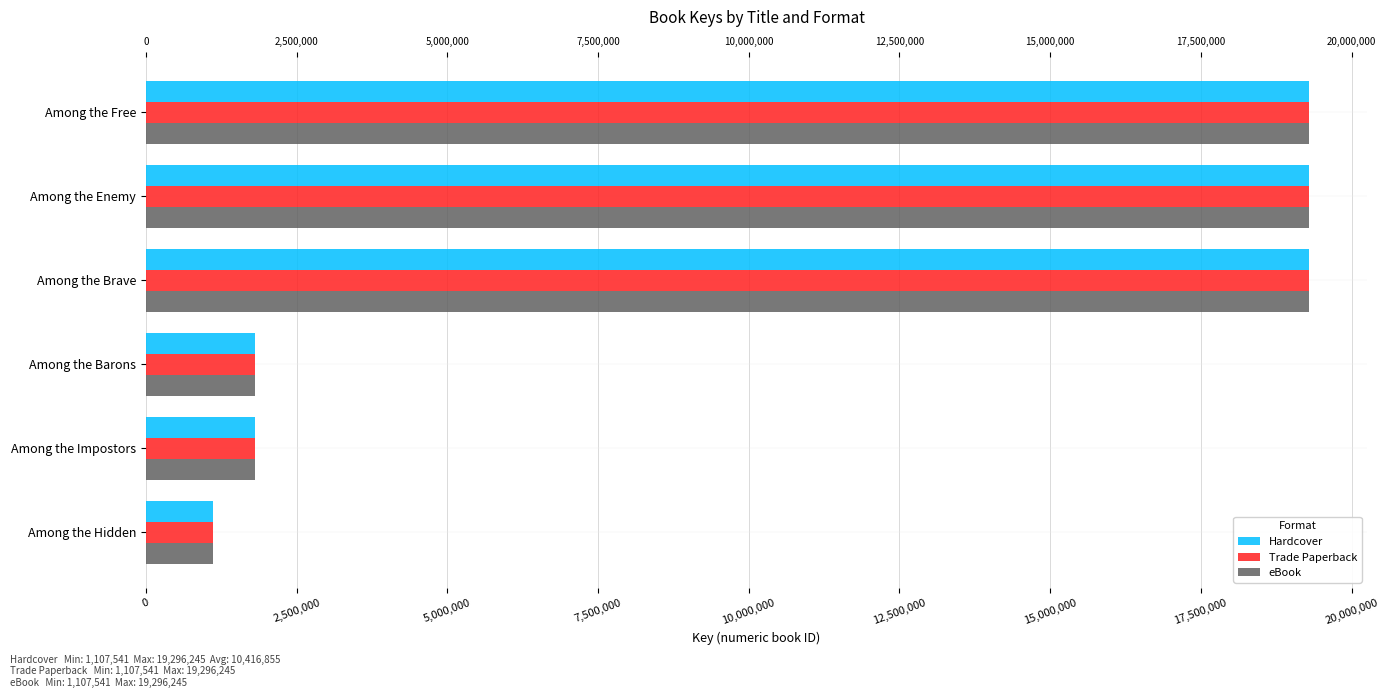

Which series changed the most between Among the Enemy and Among the Impostors?

Hardcover